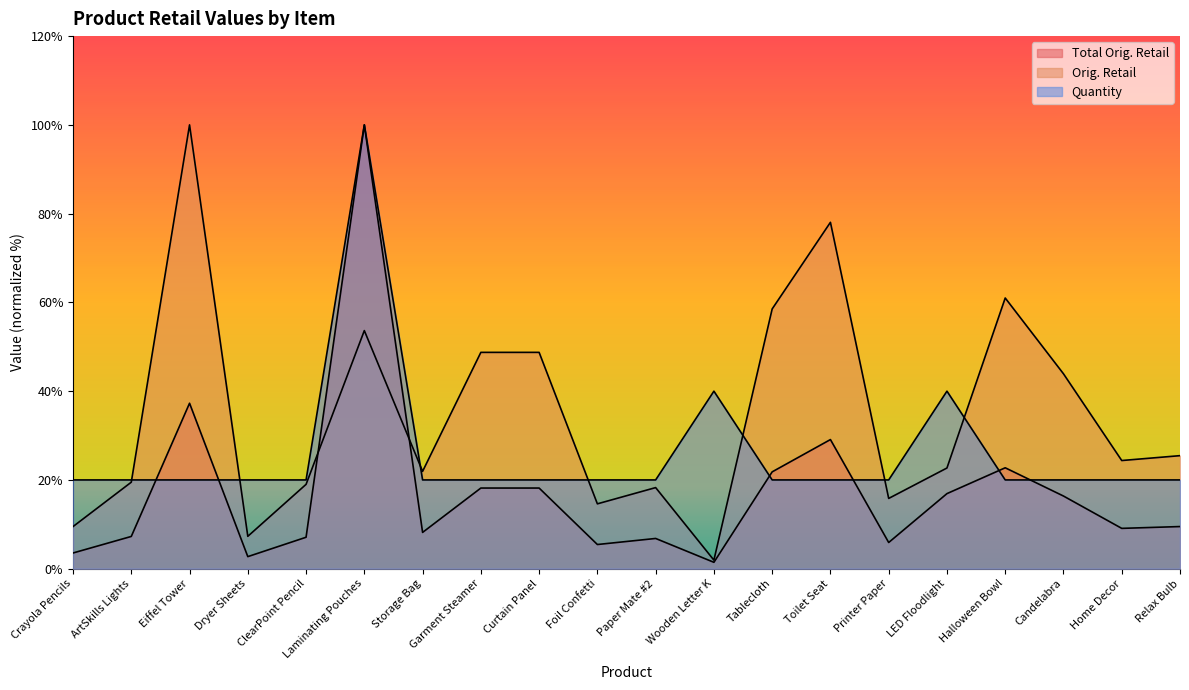

What is the sum of the Orig. Retail values at Curtain Panel and Foil Confetti?

63.4